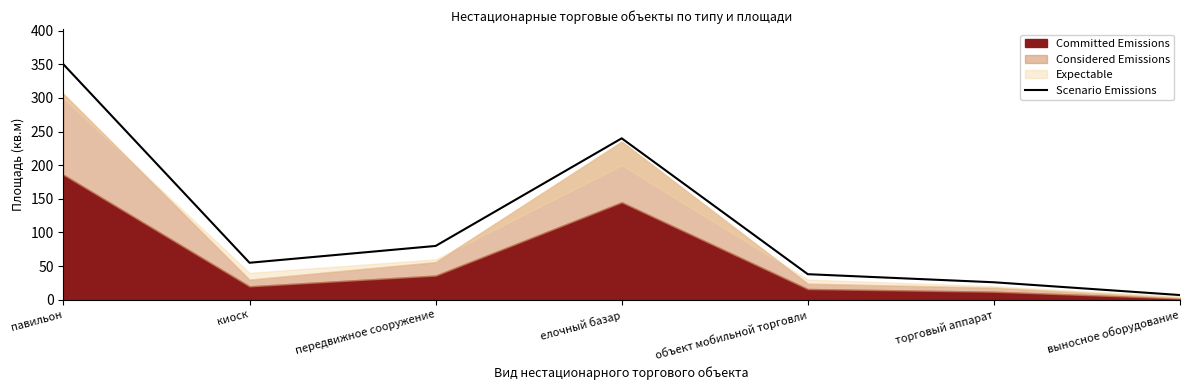

Between выносное оборудование and елочный базар, which is larger?

елочный базар